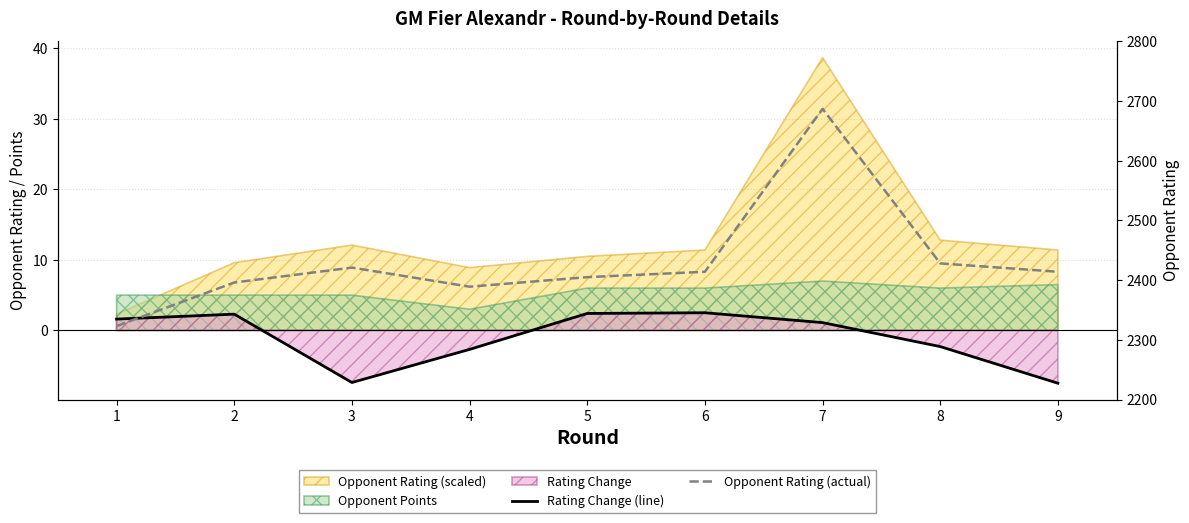

Which series has the largest range (max minus min)?

Opponent Rating (actual)